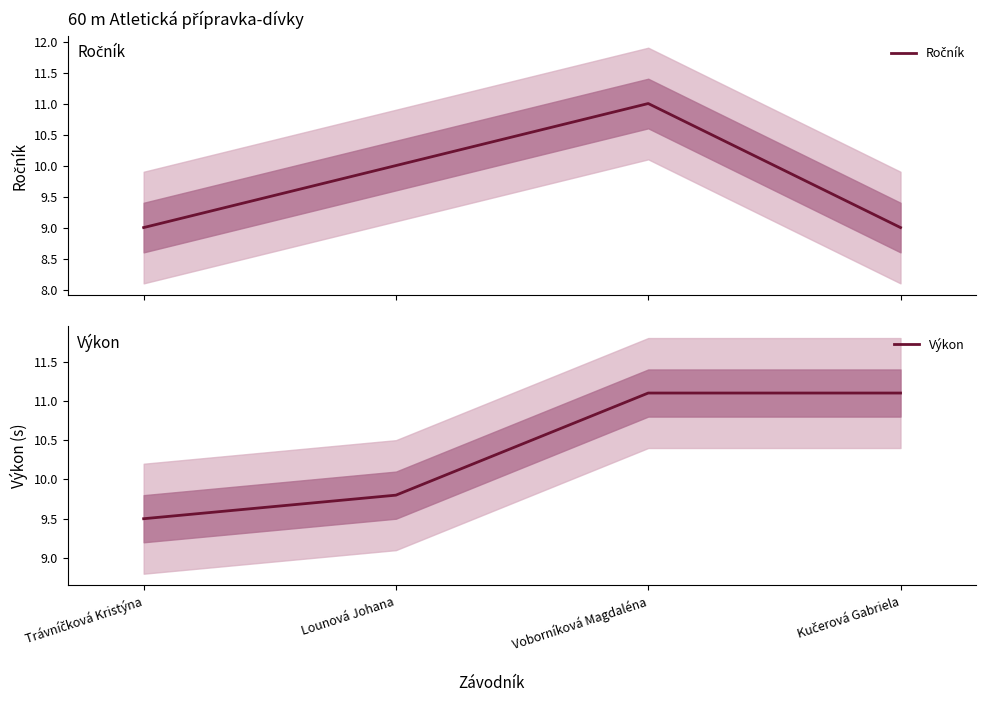

Read the Ročník value at Kučerová Gabriela.

9.0